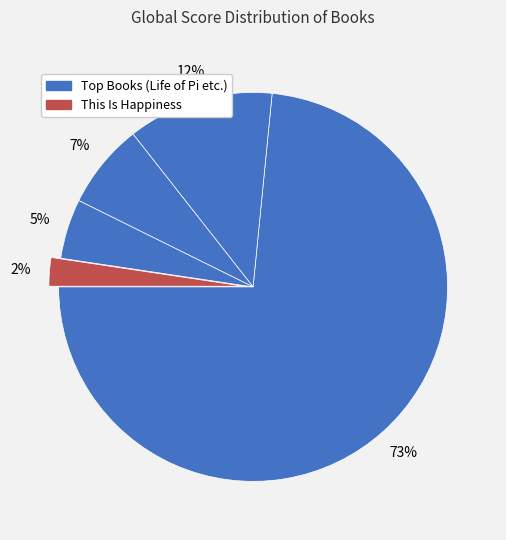

Which category accounts for the majority?

Life of Pi